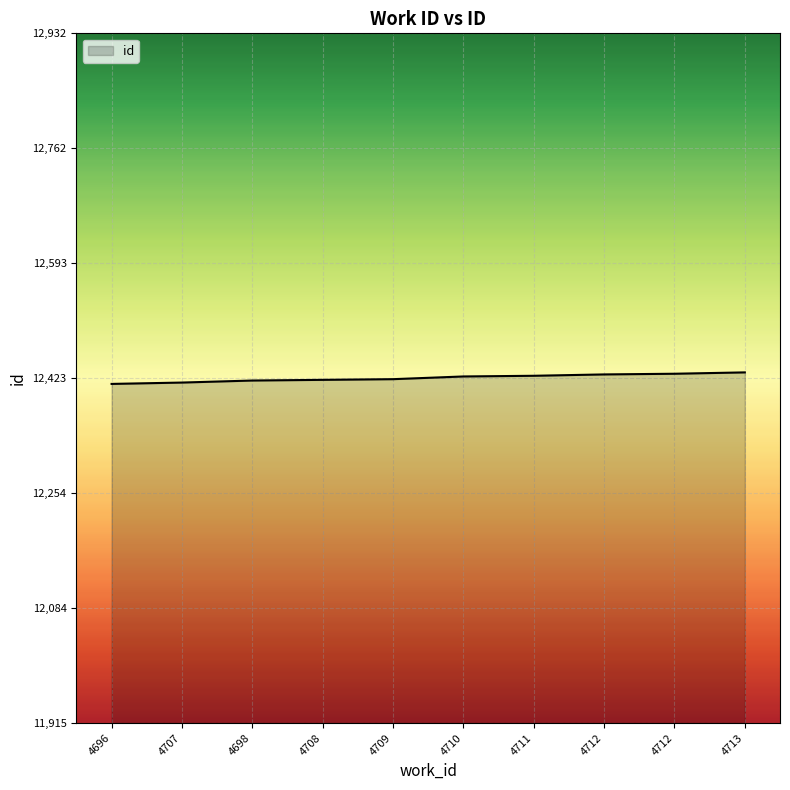

Does the chart have visible grid lines?

Yes